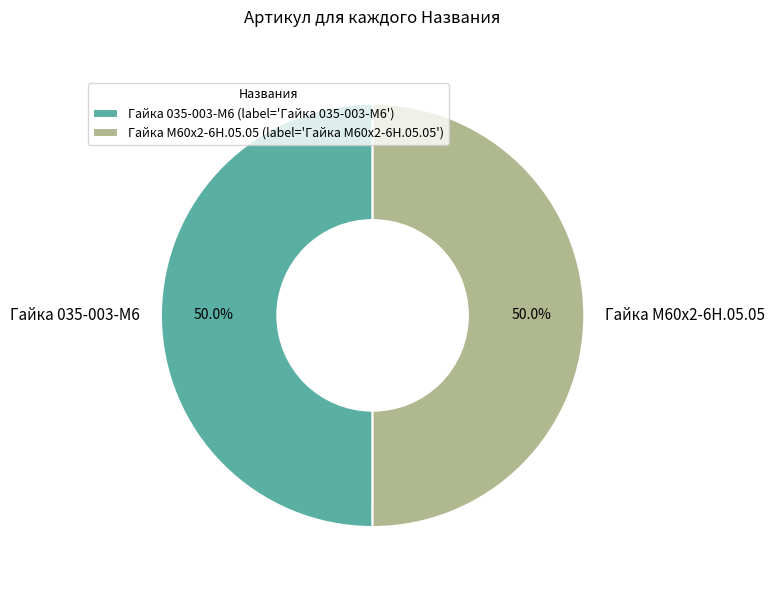

Is it true that Гайка 035-003-М6 is 60% of the pie?

False